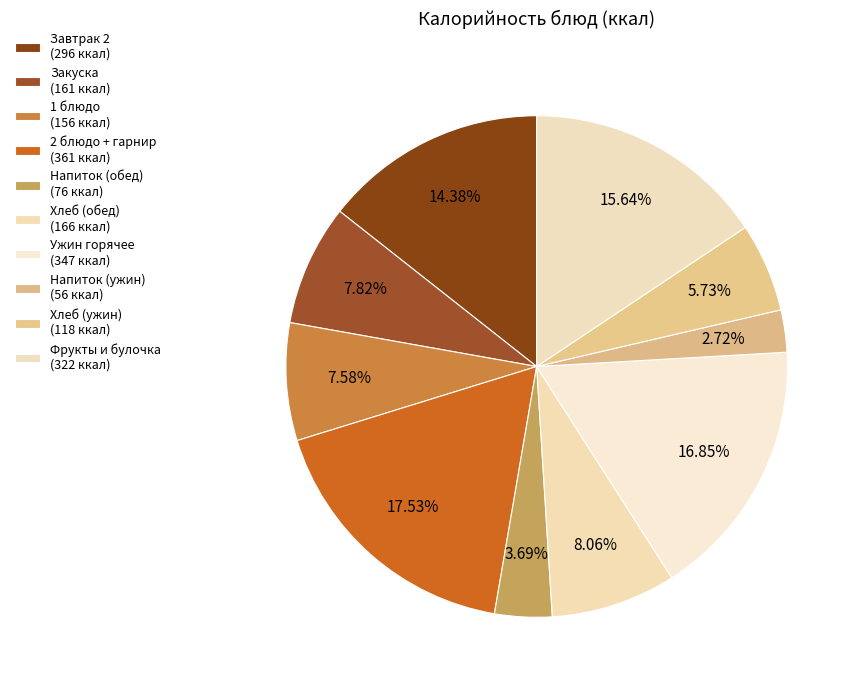

Count the number of slices in the pie.

10